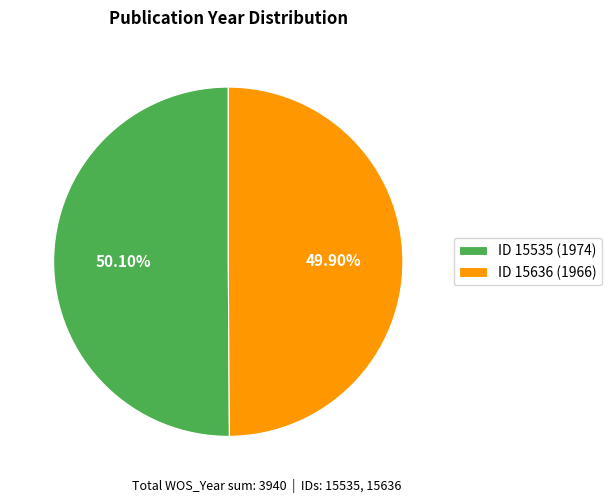

Is there a majority slice in this chart?

Yes